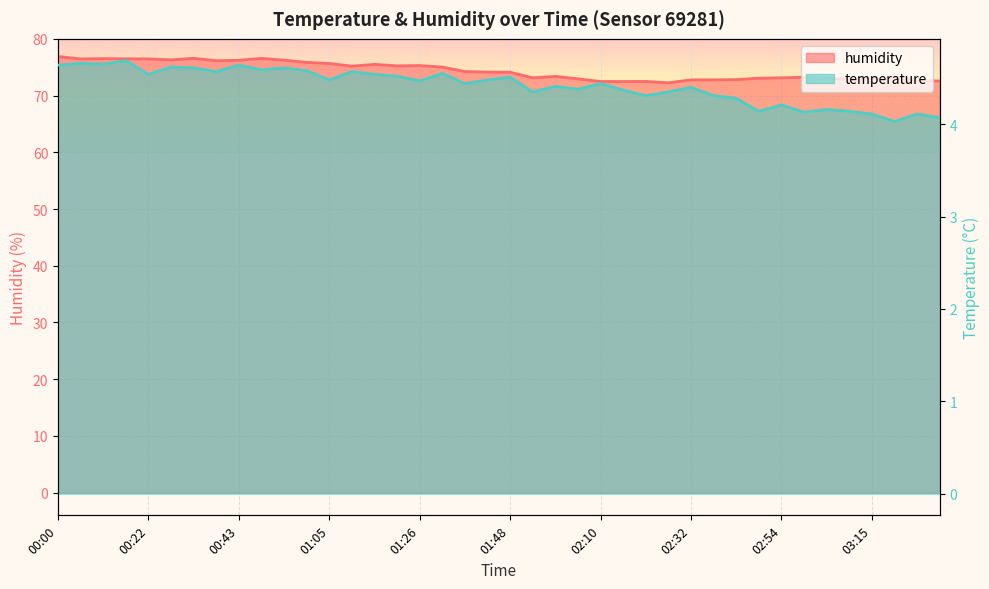

Reading right to left, what are all the values shown in this chart?

temperature: 03:32=4.1	03:26=4.1	03:21=4.0	03:15=4.1	03:10=4.1	03:04=4.2	02:59=4.1	02:54=4.2	02:48=4.1	02:43=4.3	02:37=4.3	02:32=4.4	02:27=4.3	02:21=4.3	02:16=4.4	02:10=4.4	02:05=4.4	01:59=4.4	01:54=4.3	01:48=4.5	01:43=4.5	01:37=4.4	01:32=4.5	01:26=4.5	01:21=4.5	01:16=4.5	01:10=4.6	01:05=4.5	00:59=4.6	00:54=4.6	00:49=4.6	00:43=4.6	00:38=4.6	00:32=4.6	00:27=4.6	00:22=4.5	00:16=4.7	00:11=4.7	00:05=4.7	00:00=4.6
humidity: 03:32=72.6	03:26=72.7	03:21=73.2	03:15=73.0	03:10=72.8	03:04=73.1	02:59=73.2	02:54=73.1	02:48=73.1	02:43=72.8	02:37=72.8	02:32=72.8	02:27=72.2	02:21=72.5	02:16=72.5	02:10=72.5	02:05=73.0	01:59=73.4	01:54=73.1	01:48=74.1	01:43=74.1	01:37=74.2	01:32=75.0	01:26=75.3	01:21=75.2	01:16=75.5	01:10=75.2	01:05=75.7	00:59=75.8	00:54=76.2	00:49=76.6	00:43=76.2	00:38=76.2	00:32=76.6	00:27=76.3	00:22=76.5	00:16=76.5	00:11=76.5	00:05=76.5	00:00=76.9